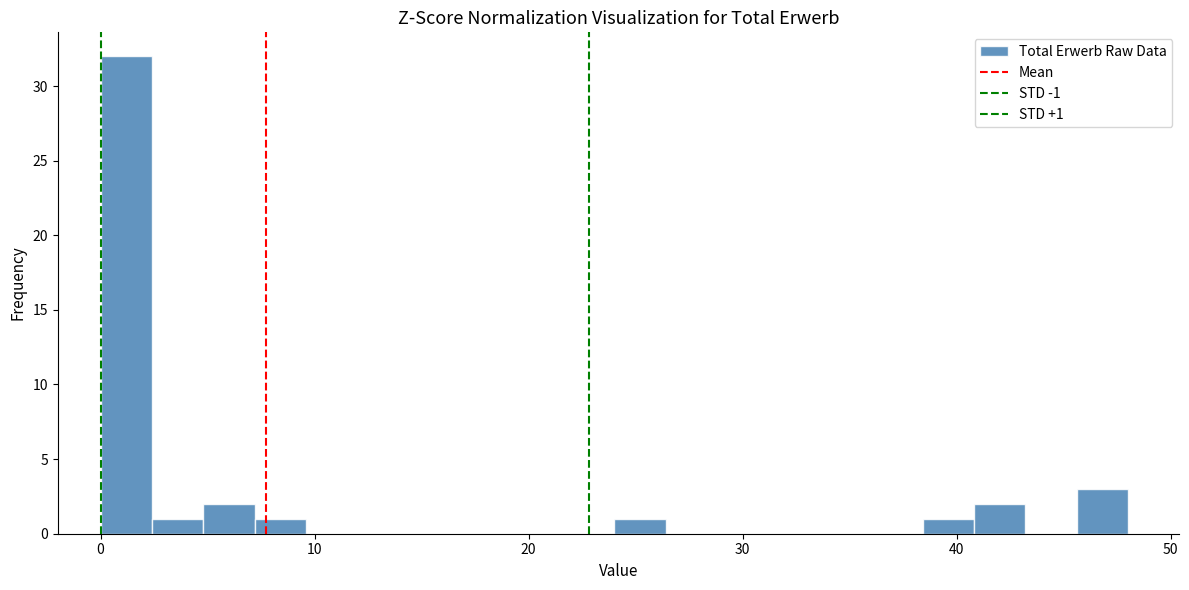

Read against the x-axis, roughly where is the centre of the tallest bar?

1